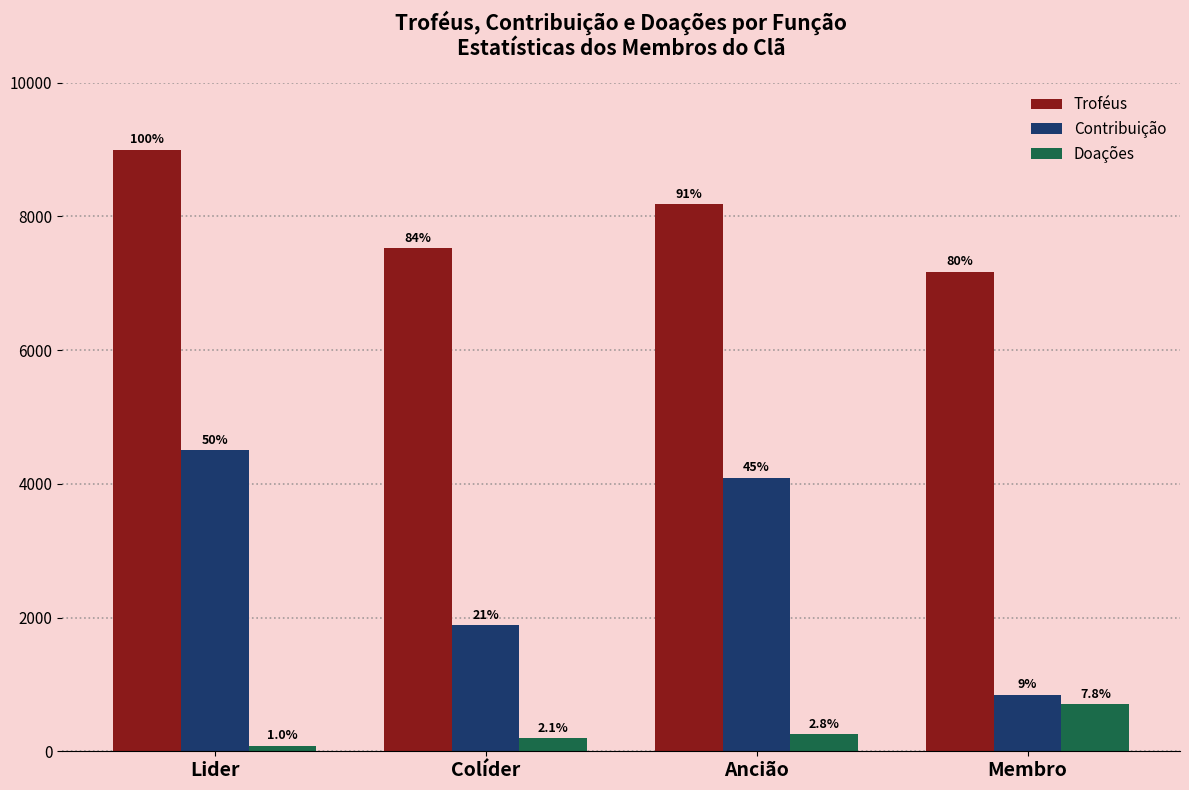

How many bars are there in total?

12